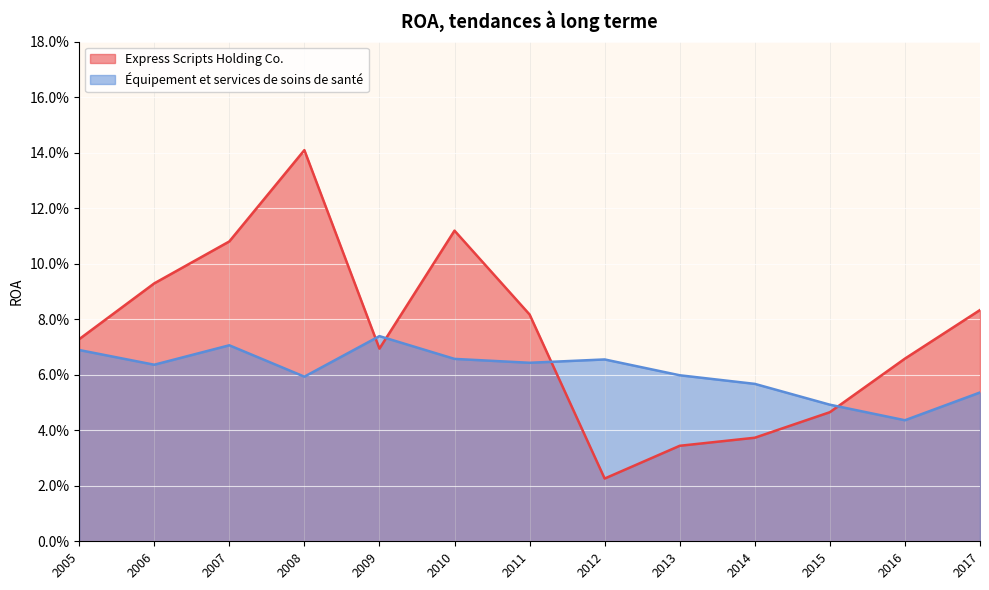

Is it true that Express Scripts Holding Co. equals 0.1 at 2010?

True